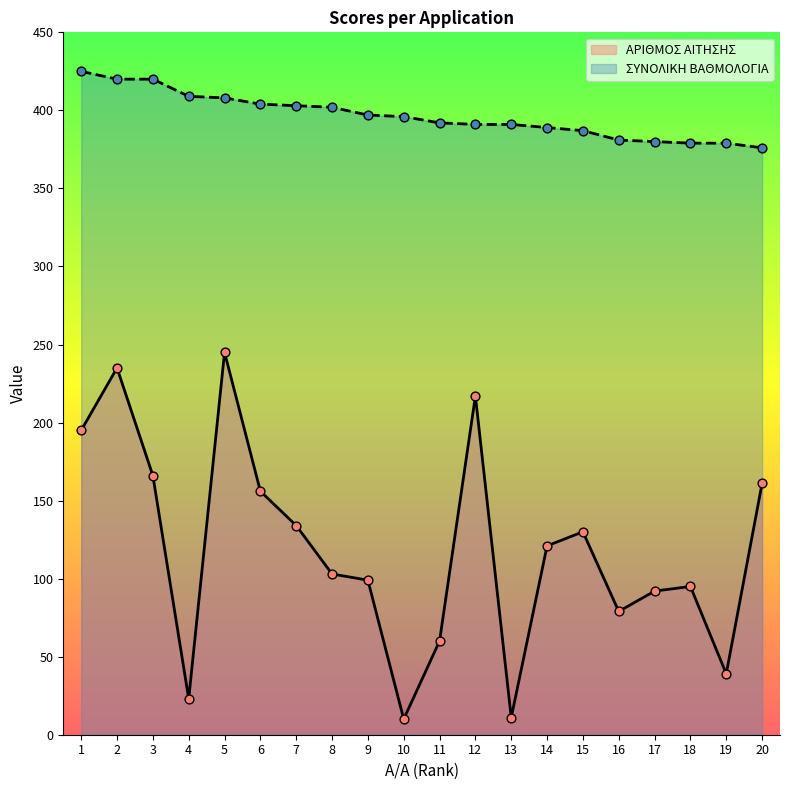

Which series contains the lowest Y value?

ΑΡΙΘΜΟΣ ΑΙΤΗΣΗΣ